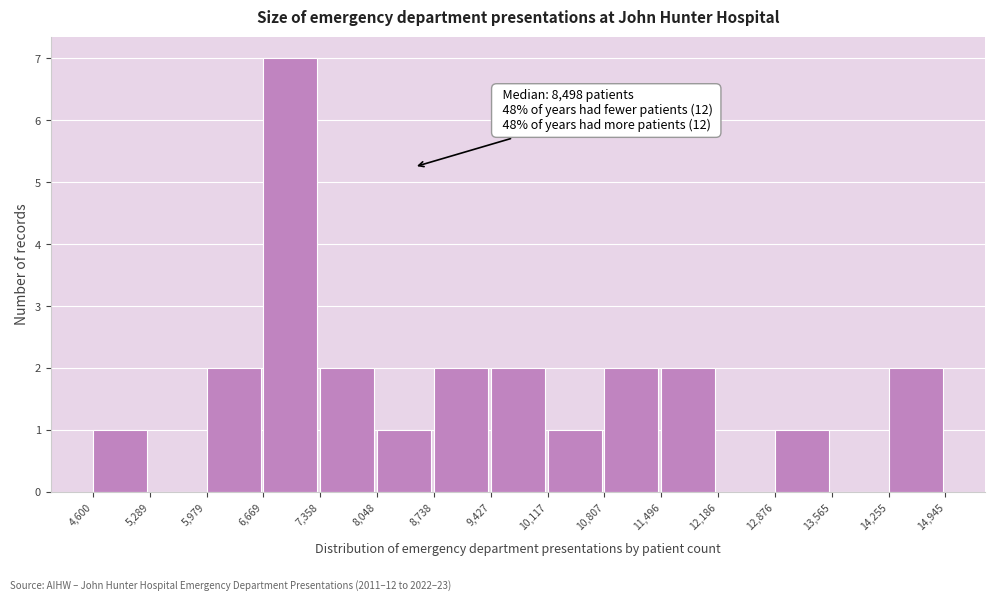

Which range on the x-axis has the tallest bar?

6,669 to 7,358